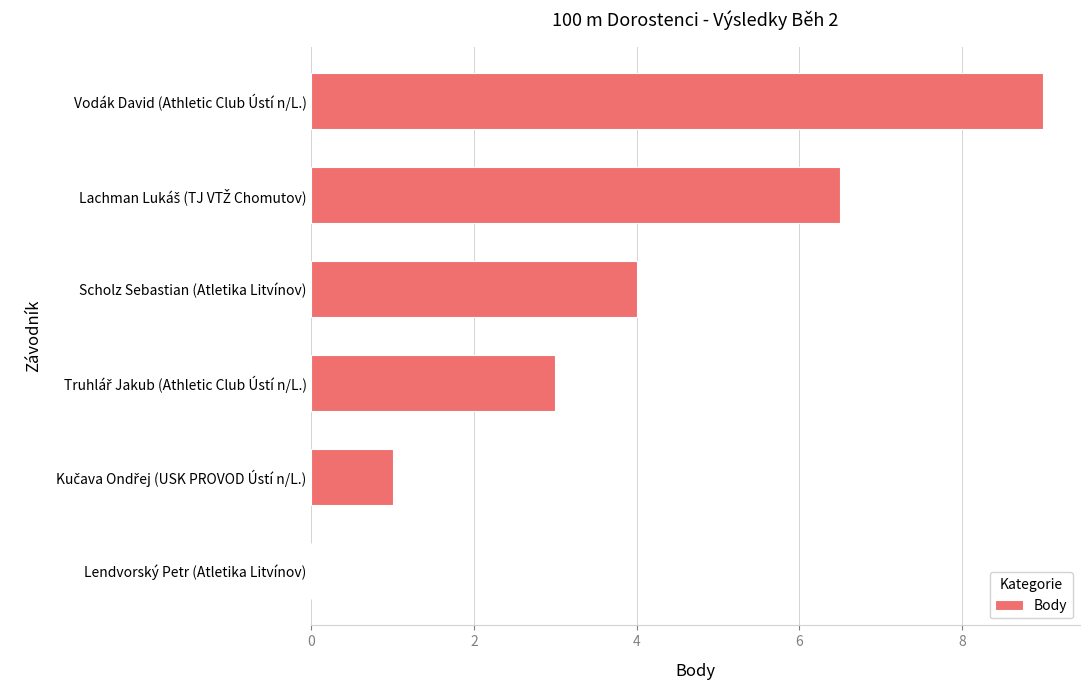

What is the greatest value displayed?

9.0